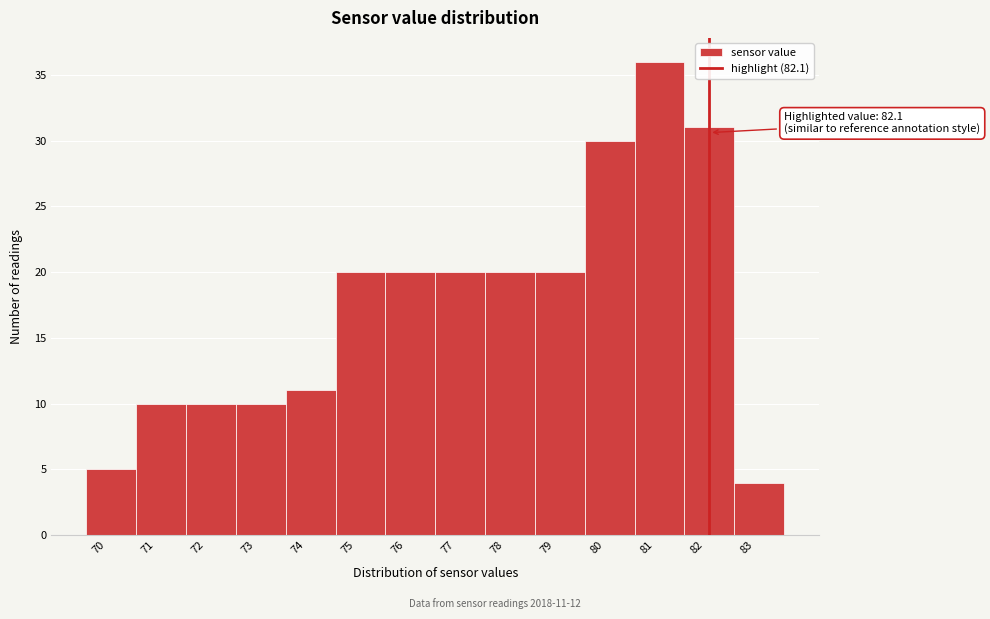

Which range on the x-axis has the tallest bar?

80.6 to 81.6